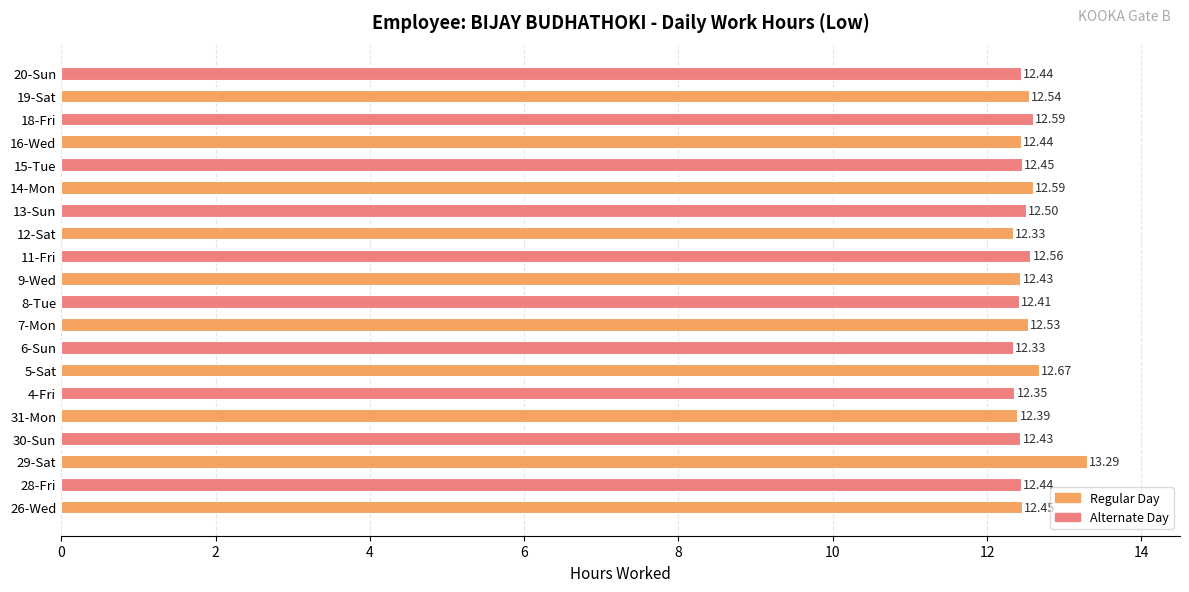

What is the ratio of the value at 4-Fri to the value at 5-Sat?

1.0